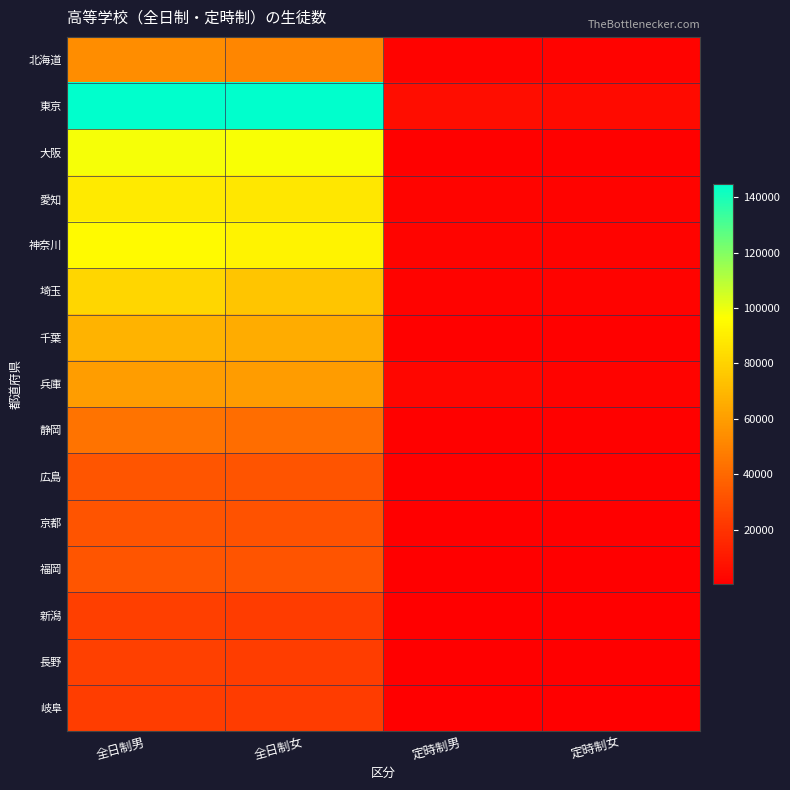

Which label corresponds to the largest value in the chart?

全日制女